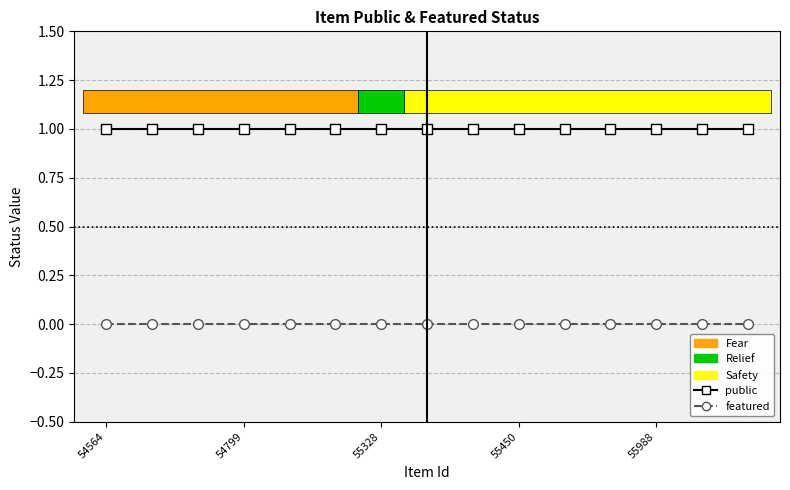

Rank the series by their maximum value, from highest to lowest.

public, featured